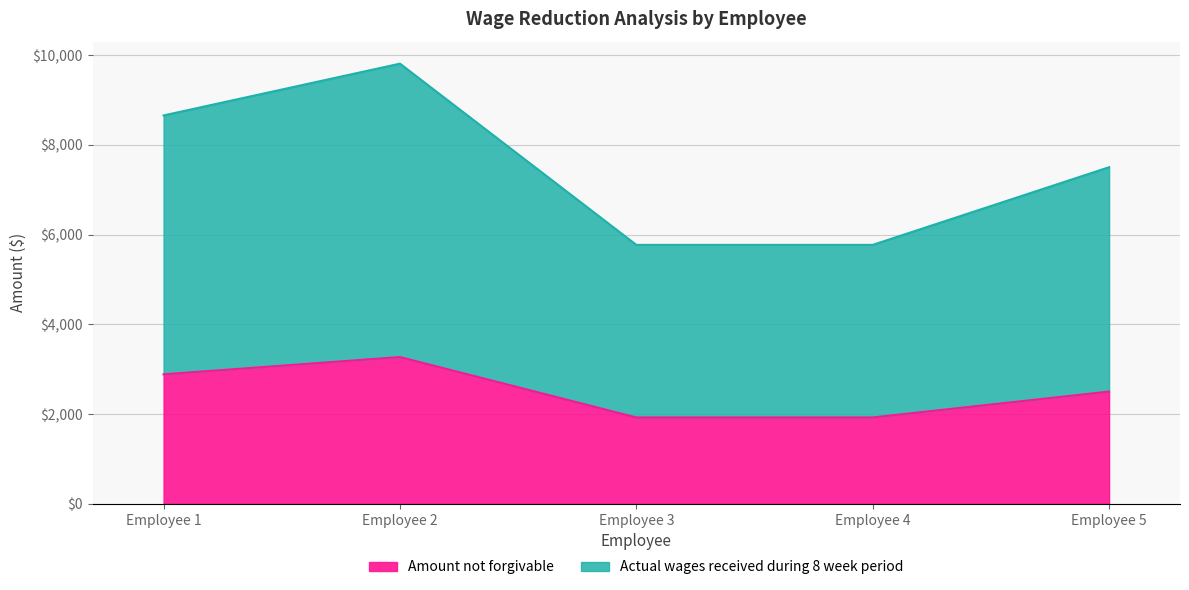

Does the chart display data point markers on the line(s)?

No